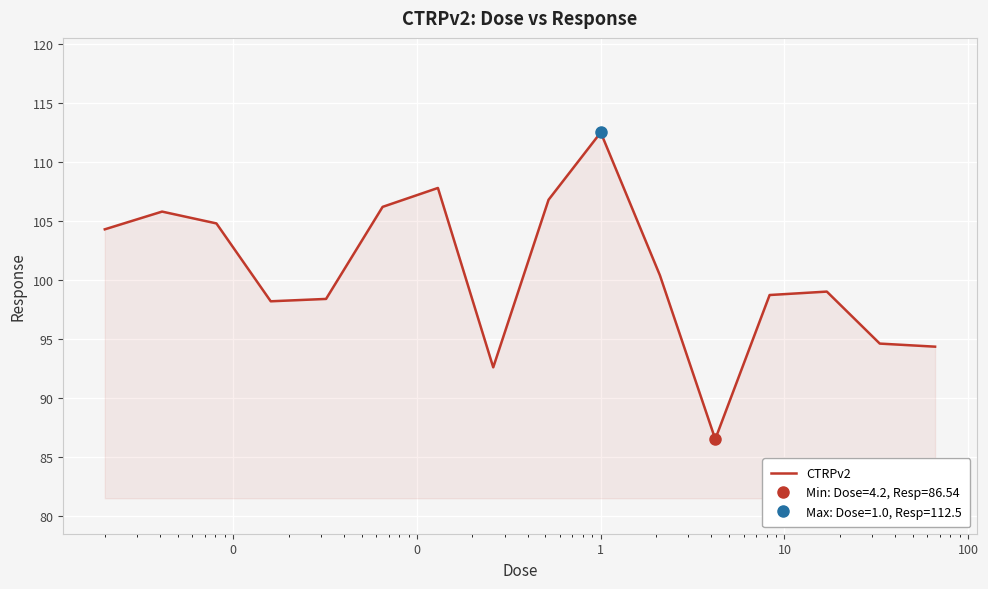

What is the lowest value of the CTRPv2 series?

86.5